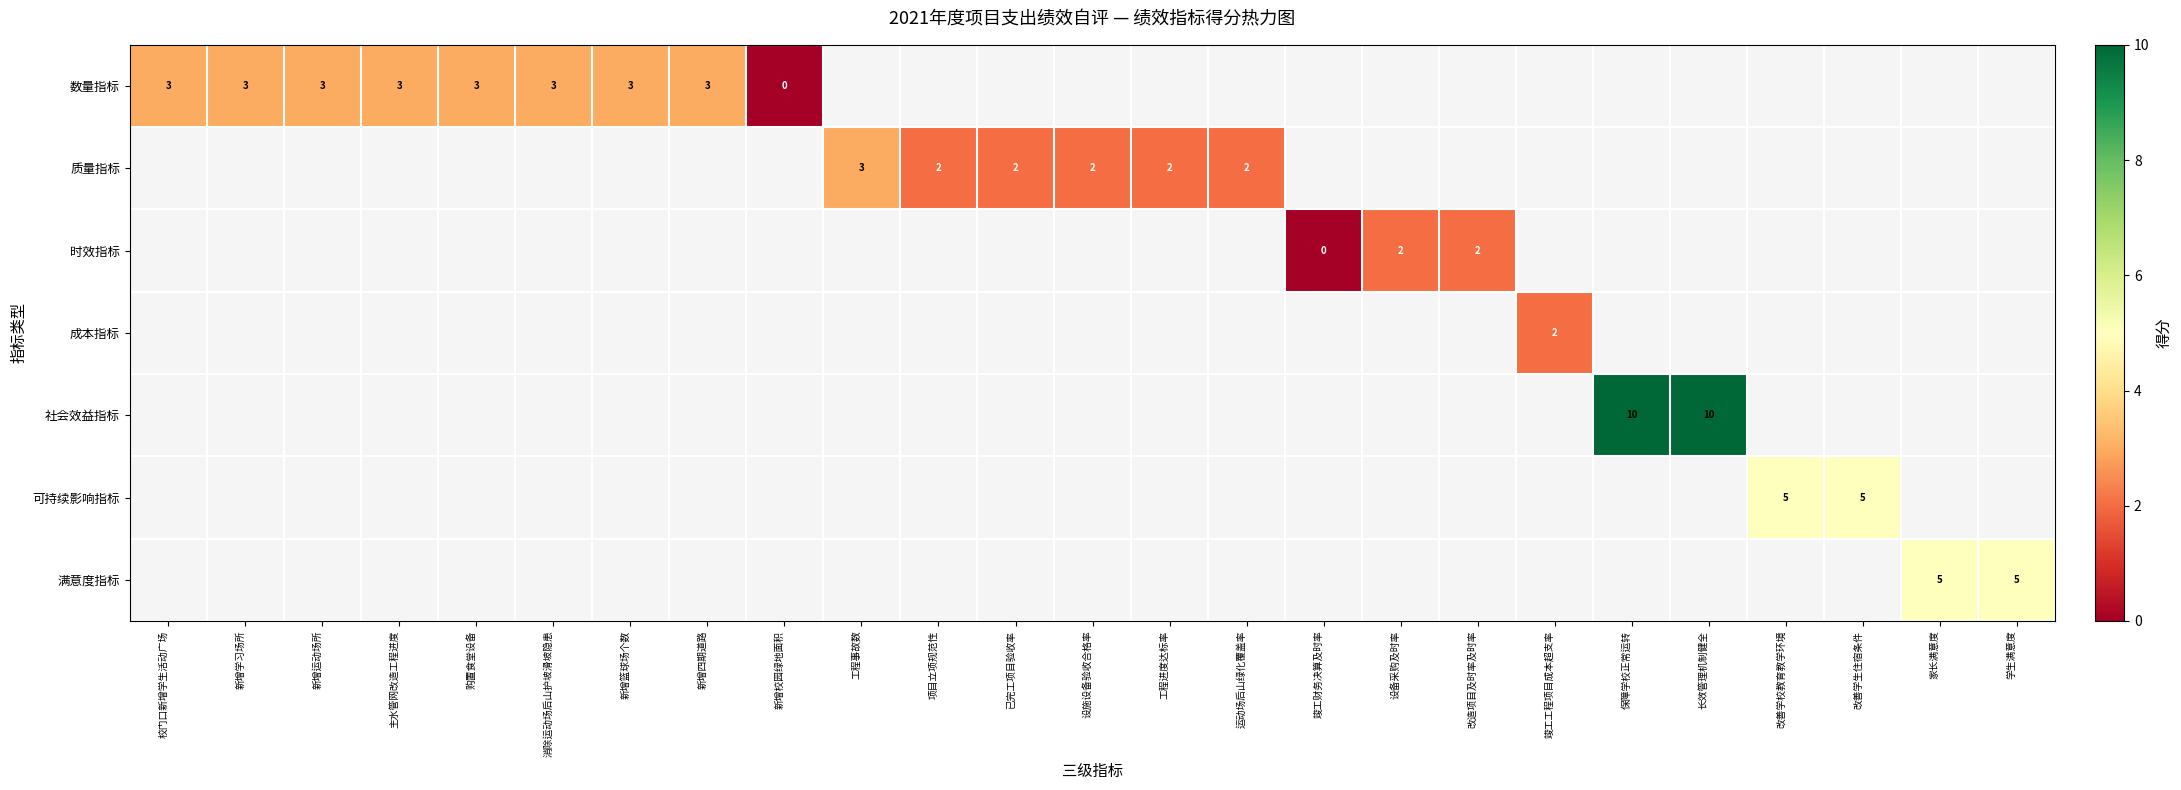

What is the maximum value shown in the chart?

10.0